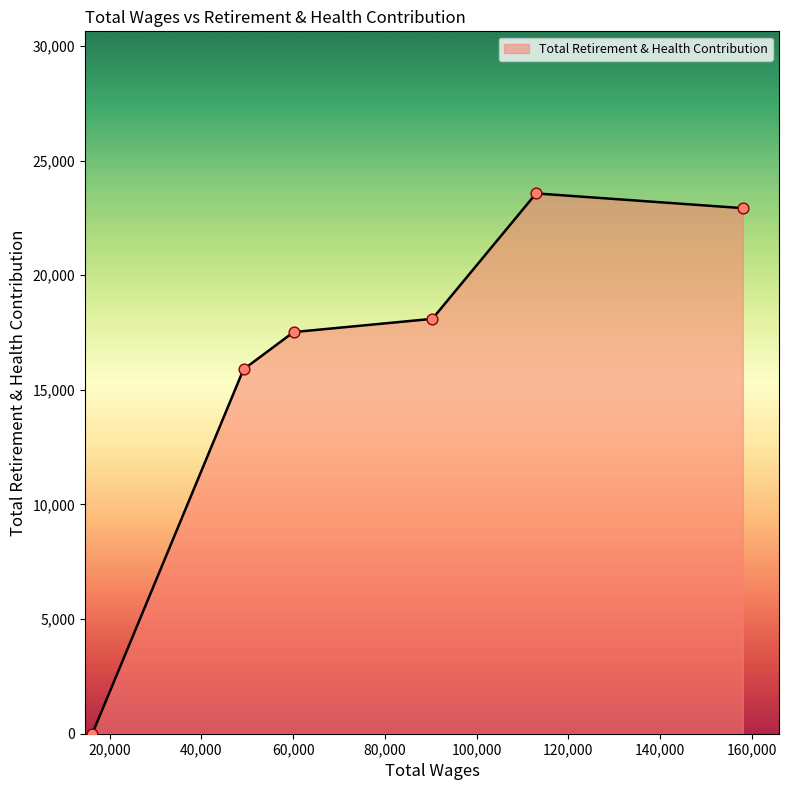

What is the difference between the second highest and second lowest values?

7032